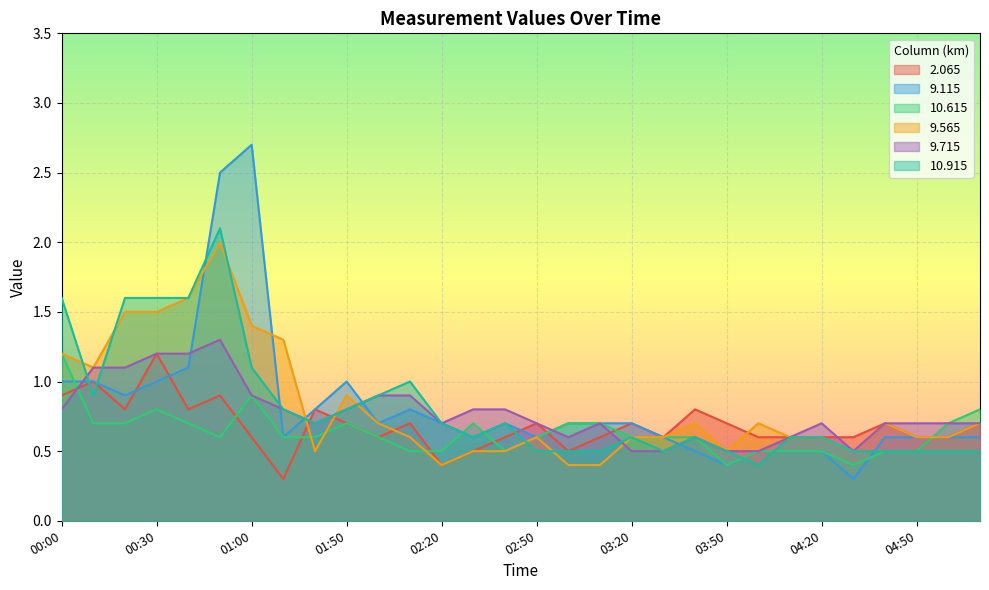

The value of   2.065 at 02:40 is 0.6. True or false?

True